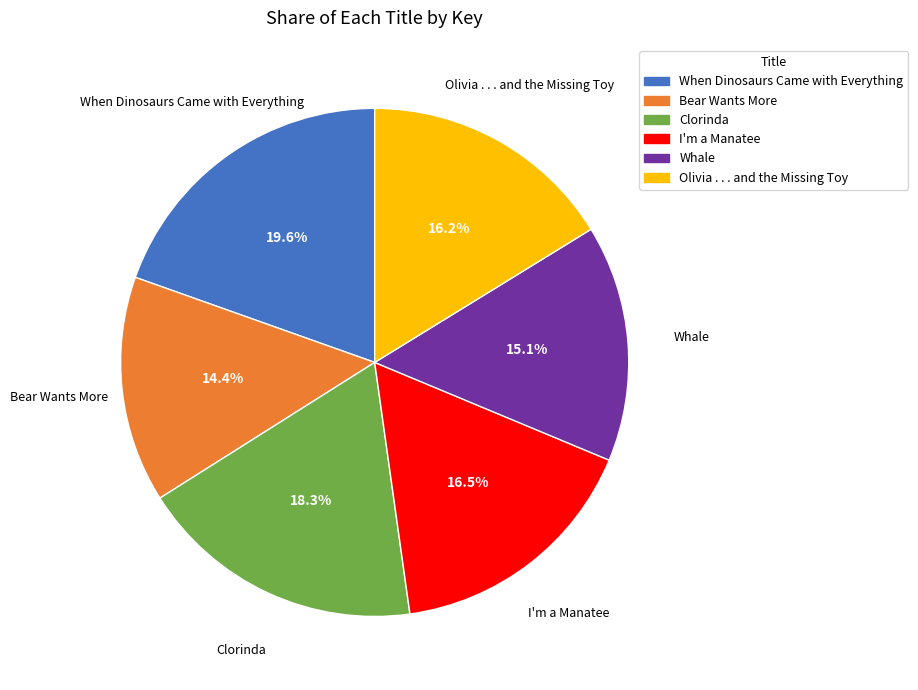

Count the number of slices in the pie.

6